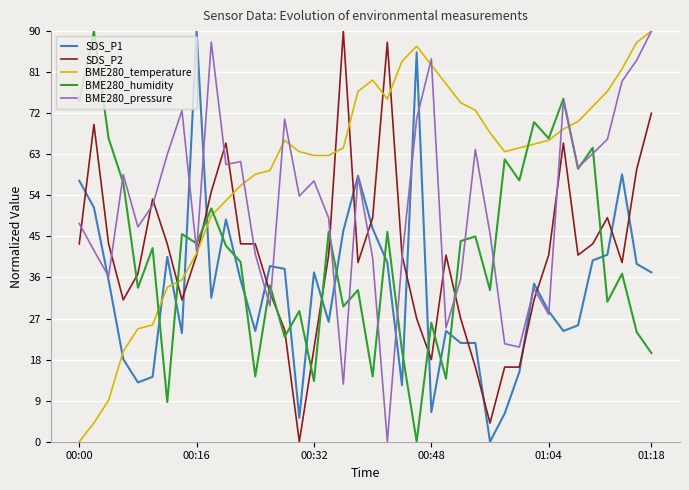

Which series has the largest total across all categories?

BME280_temperature